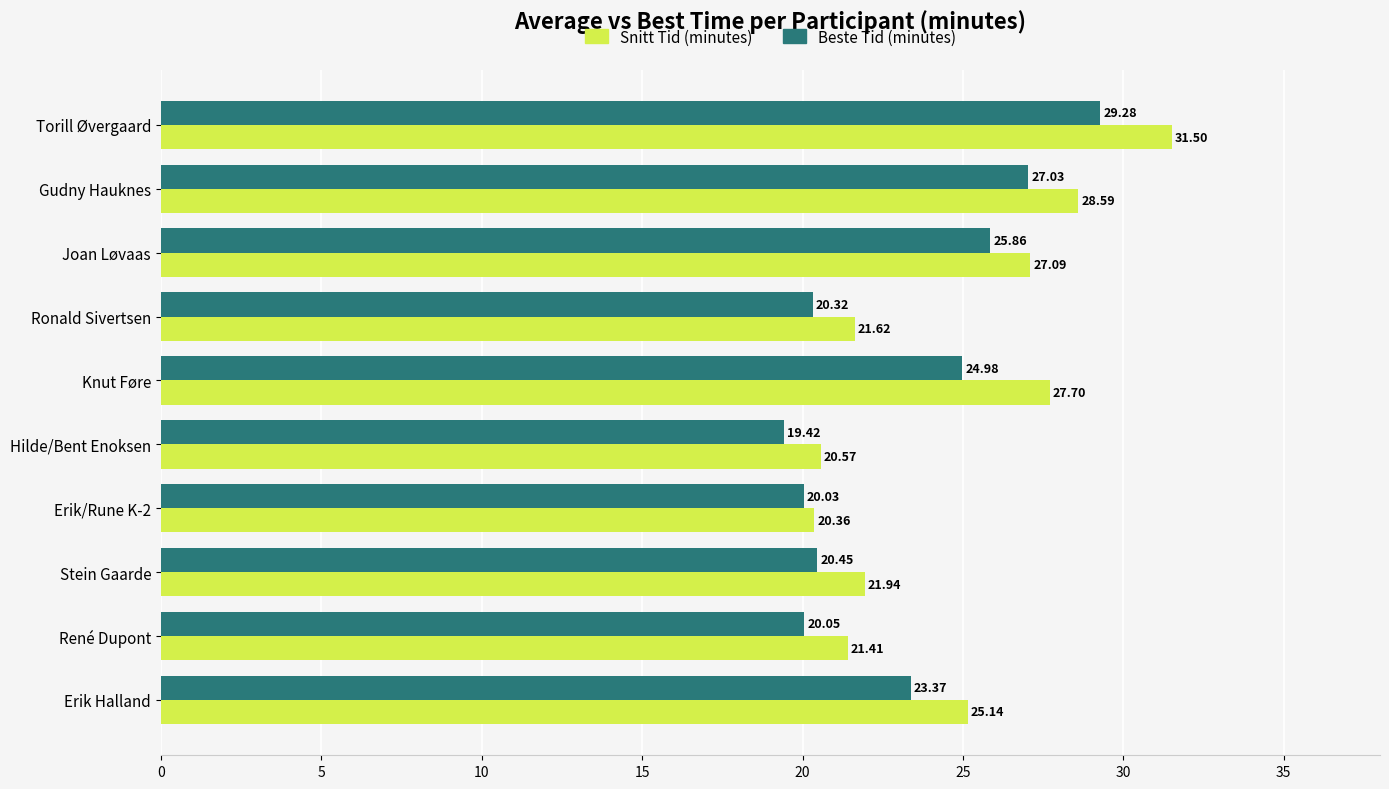

List the series in order of their overall mean, highest first.

Snitt Tid (minutes), Beste Tid (minutes)